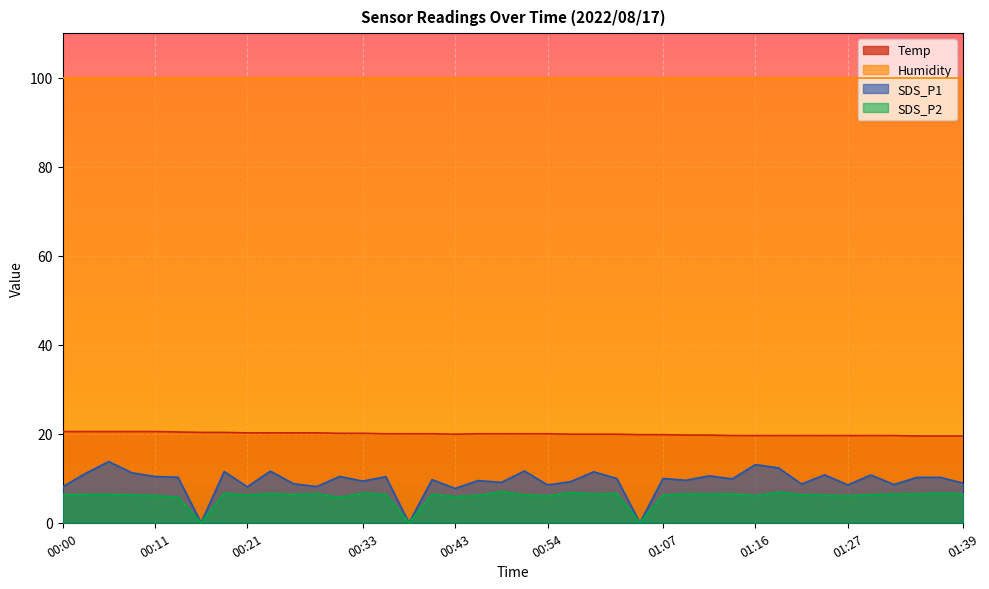

Does the chart display data point markers on the line(s)?

No